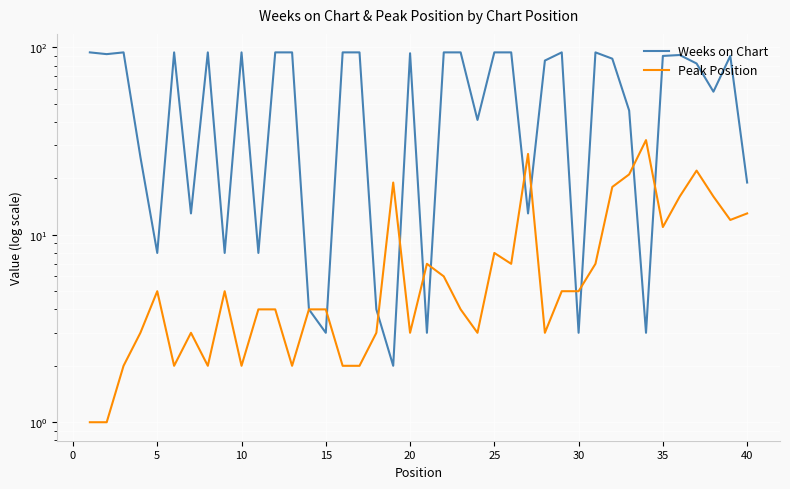

Count the number of categories in the chart.

40